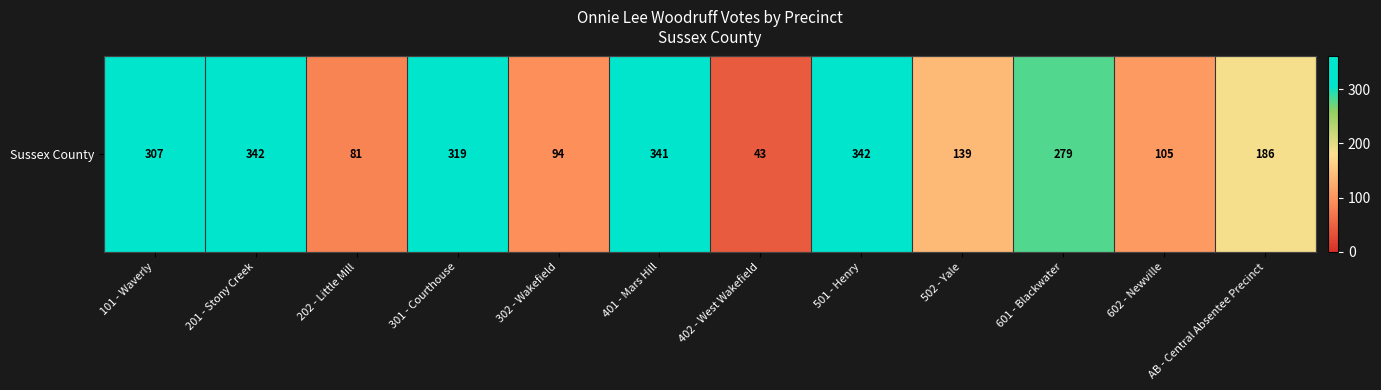

What is the minimum value shown in the chart?

43